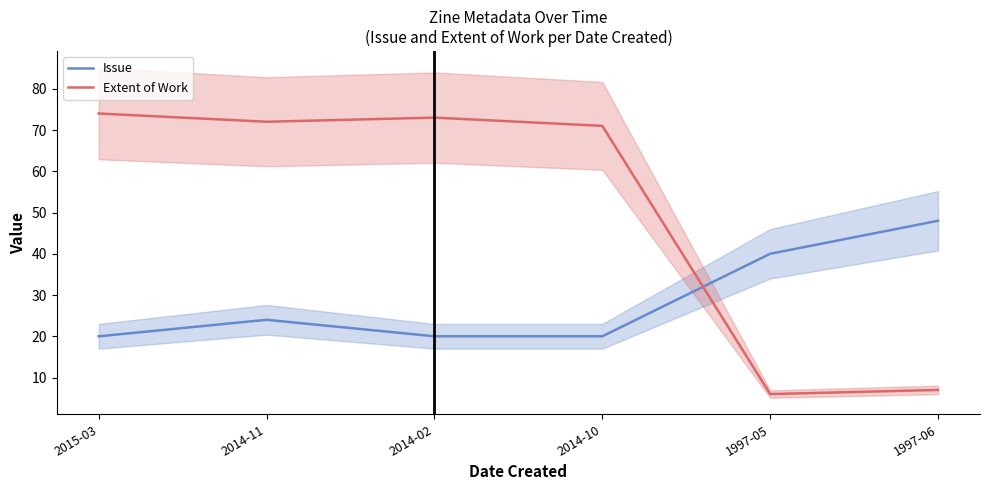

What are all the series names shown in the legend?

Issue, Extent of Work